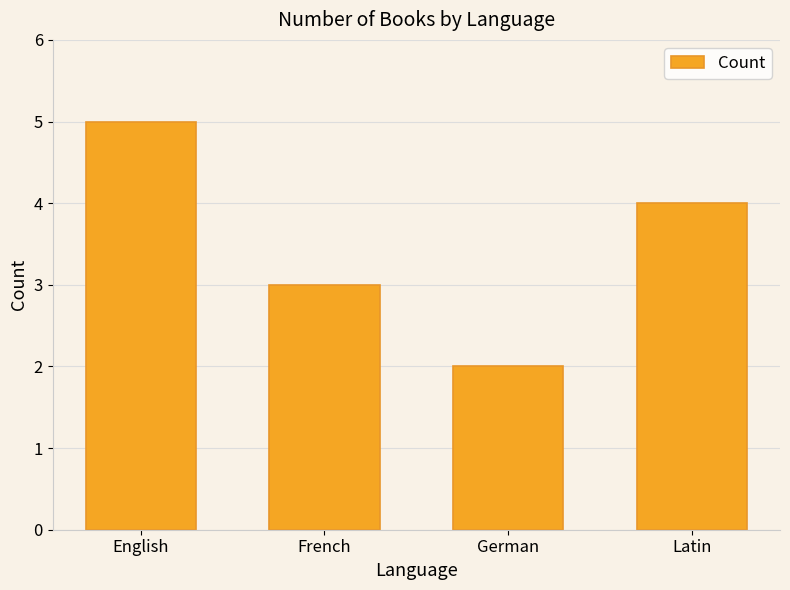

How many values are below 4?

2